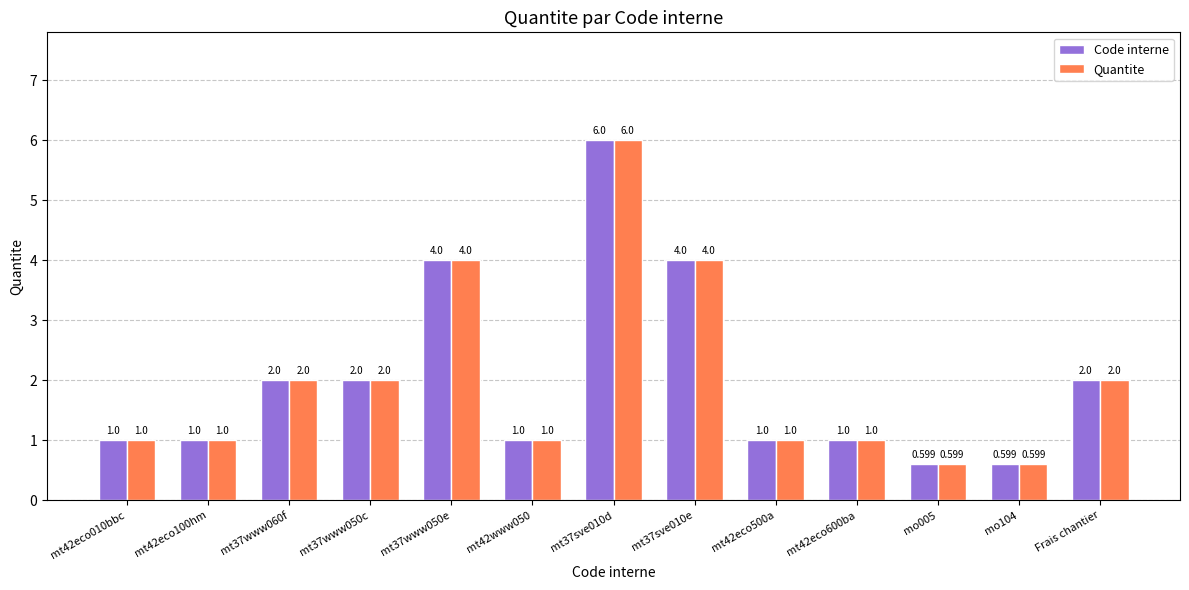

Reading left to right, list all the values displayed in this chart.

Code interne: mt42eco010bbc=1.0	mt42eco100hm=1.0	mt37www060f=2.0	mt37www050c=2.0	mt37www050e=4.0	mt42www050=1.0	mt37sve010d=6.0	mt37sve010e=4.0	mt42eco500a=1.0	mt42eco600ba=1.0	mo005=0.6	mo104=0.6	Frais chantier=2.0
Quantite: mt42eco010bbc=1.0	mt42eco100hm=1.0	mt37www060f=2.0	mt37www050c=2.0	mt37www050e=4.0	mt42www050=1.0	mt37sve010d=6.0	mt37sve010e=4.0	mt42eco500a=1.0	mt42eco600ba=1.0	mo005=0.6	mo104=0.6	Frais chantier=2.0